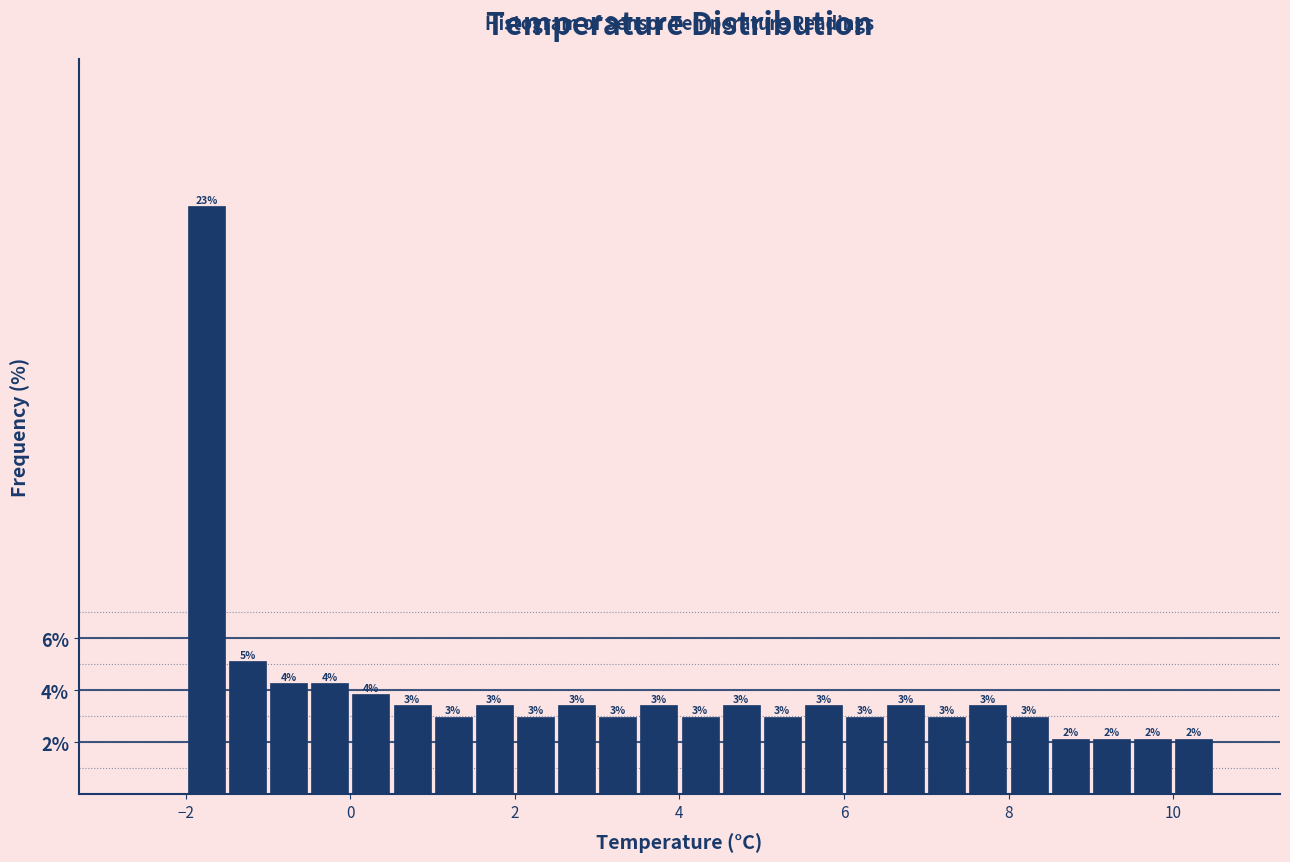

Around what value on the x-axis is the tallest bar? Give the approximate position of its centre, as read against the axis.

-1.8